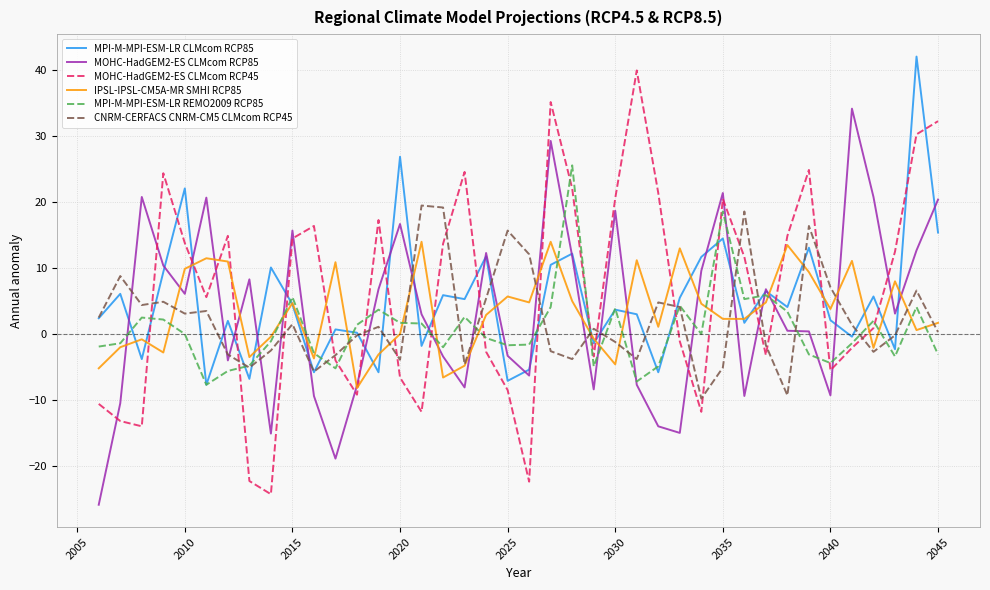

True or false: CNRM-CERFACS CNRM-CM5 CLMcom RCP45 and MOHC-HadGEM2-ES CLMcom RCP45 intersect in this chart.

True